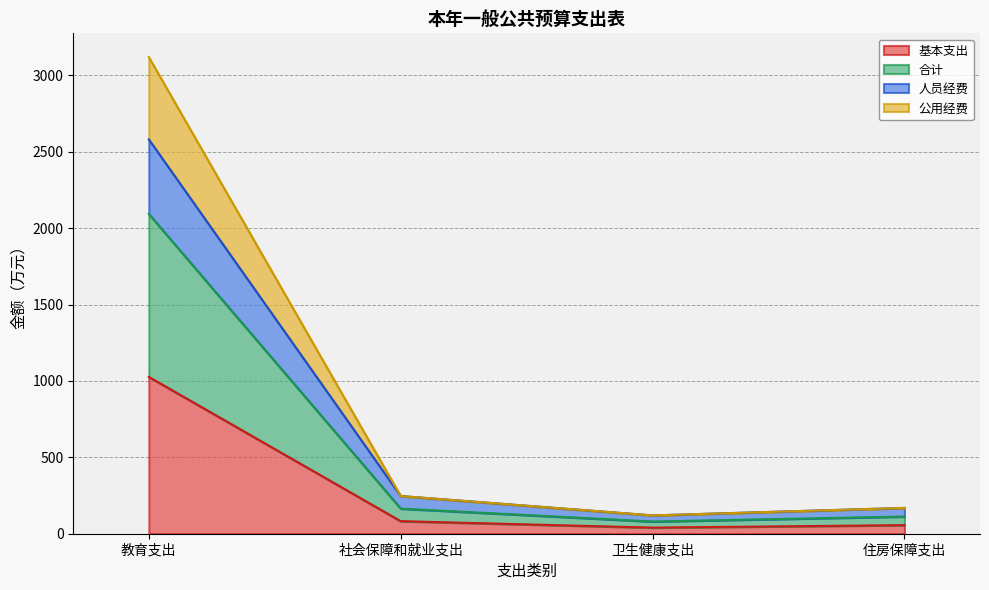

How many data points in 基本支出 are less than 82?

2